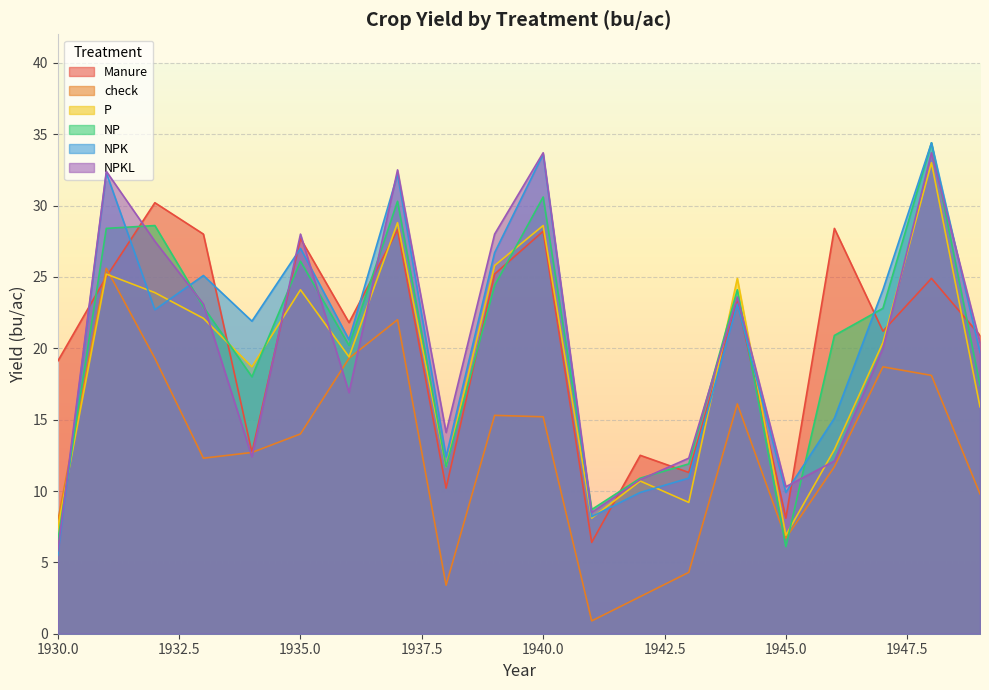

What is the difference between the maximum and minimum values in the NPKL series?

27.9